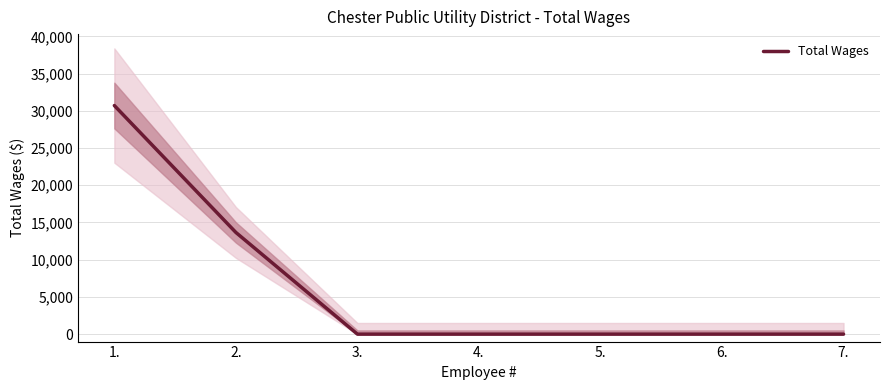

True or false: there are more than 2 points higher than both neighbors.

False